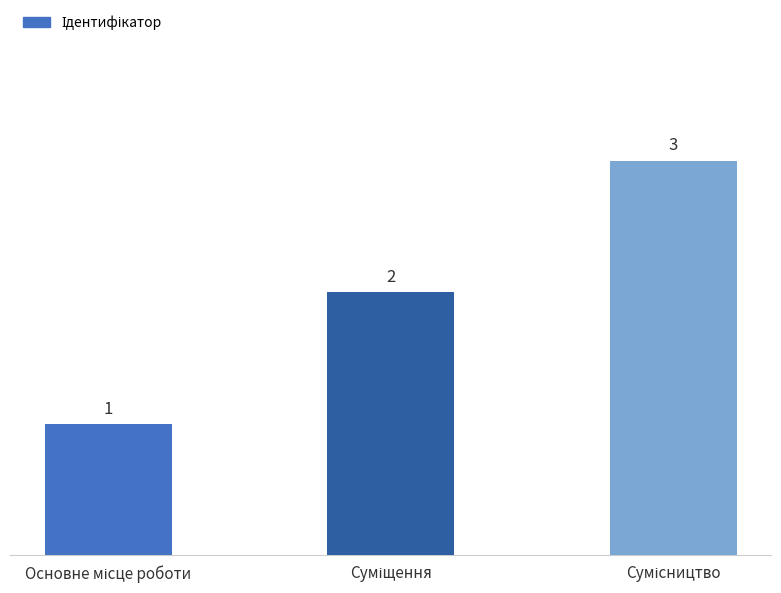

How many values are between 1 and 3?

3